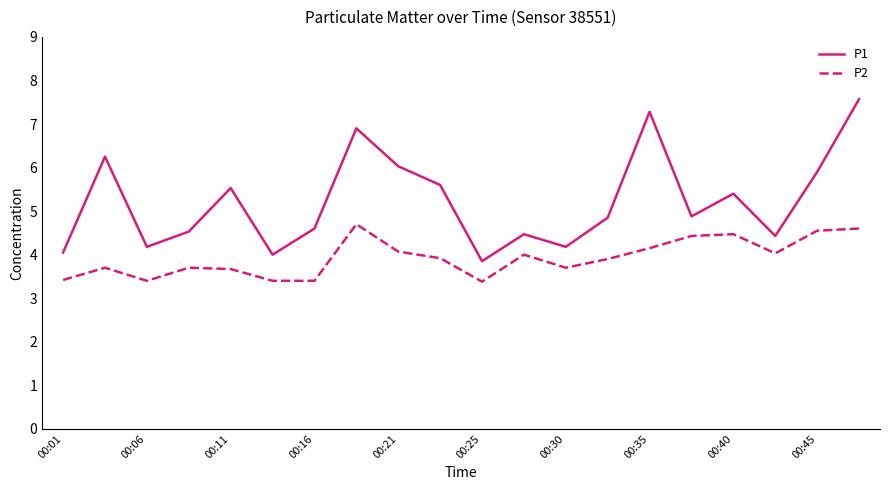

Which series has the widest spread of values?

P1